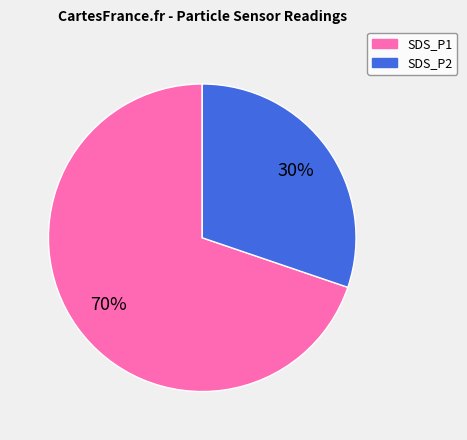

Is there a majority slice in this chart?

Yes